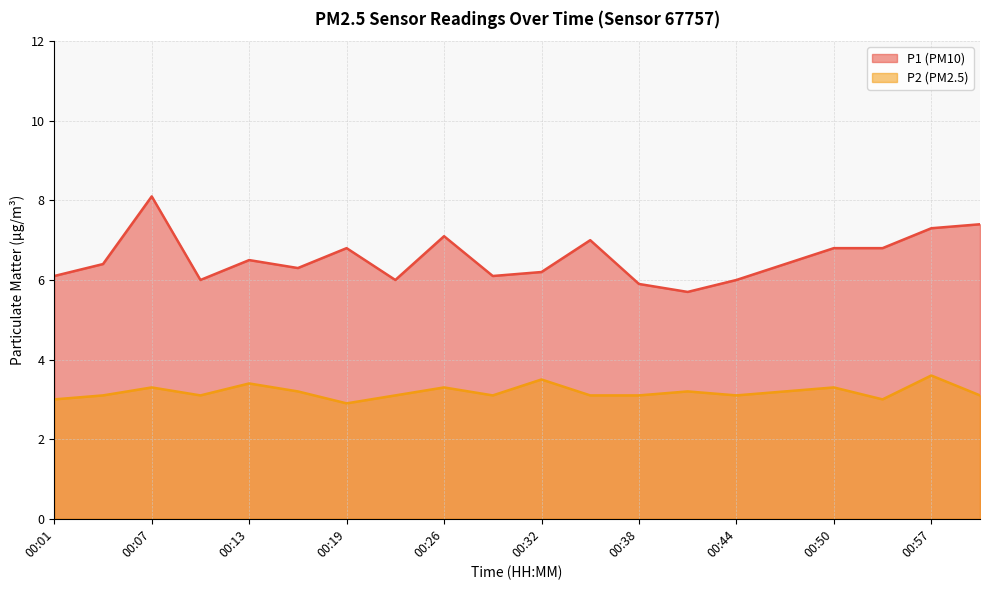

What is the difference between the second highest and minimum values in the P2 series?

0.6